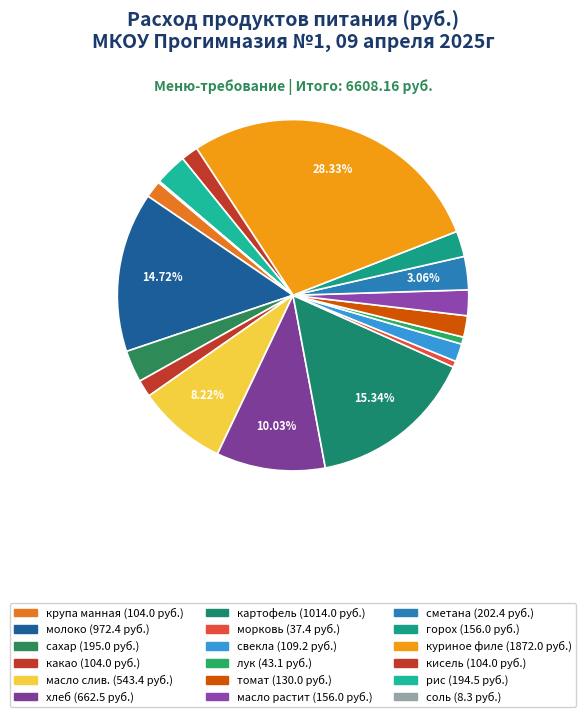

The рис slice represents 3% of the pie. True or false?

True